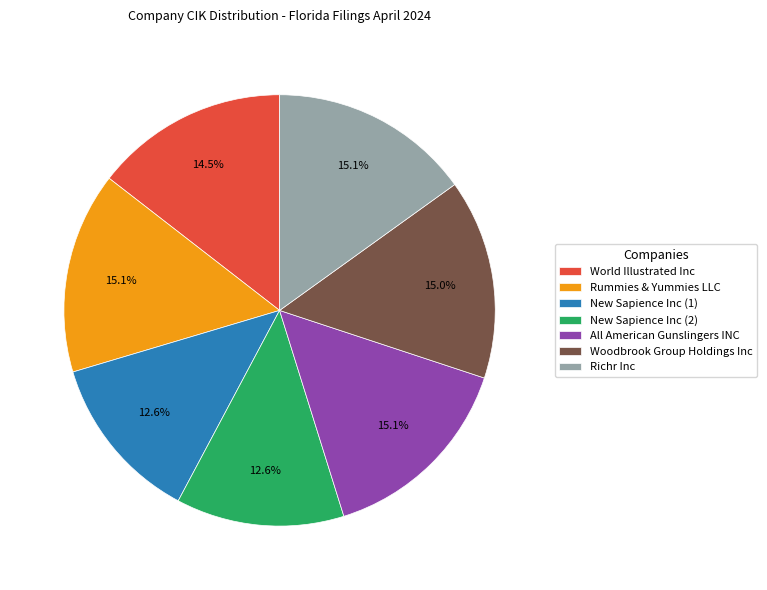

Which has a higher value, Woodbrook Group Holdings Inc or New Sapience Inc (1)?

Woodbrook Group Holdings Inc